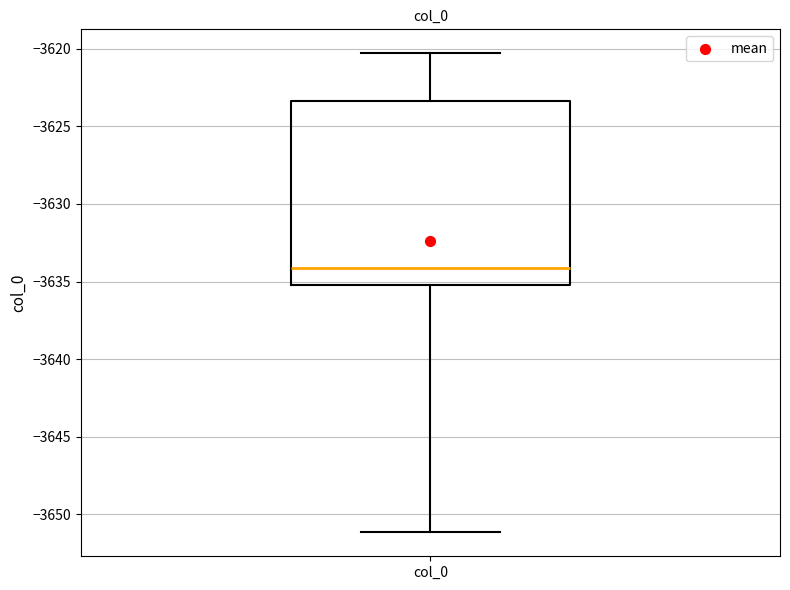

Transcribe this box plot: give where the median line is, the range the box spans, and where the two whiskers end, as read against the y-axis. The values are not printed on the chart, so give them approximately, as read against the axis.

median -3634.0, box -3635.0 to -3623.5, whiskers -3651.0 to -3620.5